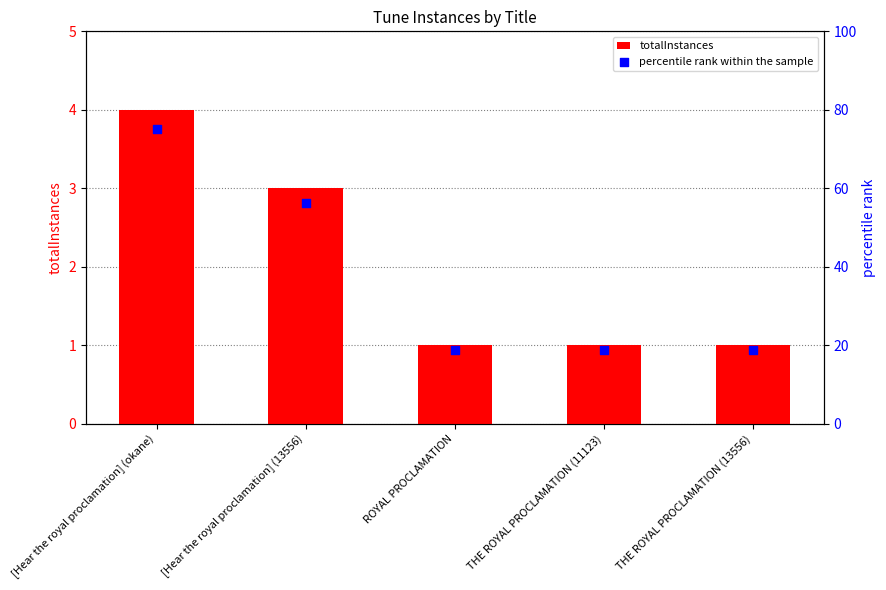

Is the value of percentile rank within the sample at [Hear the royal proclamation] (13556) greater than the value of totalInstances at ROYAL PROCLAMATION?

Yes